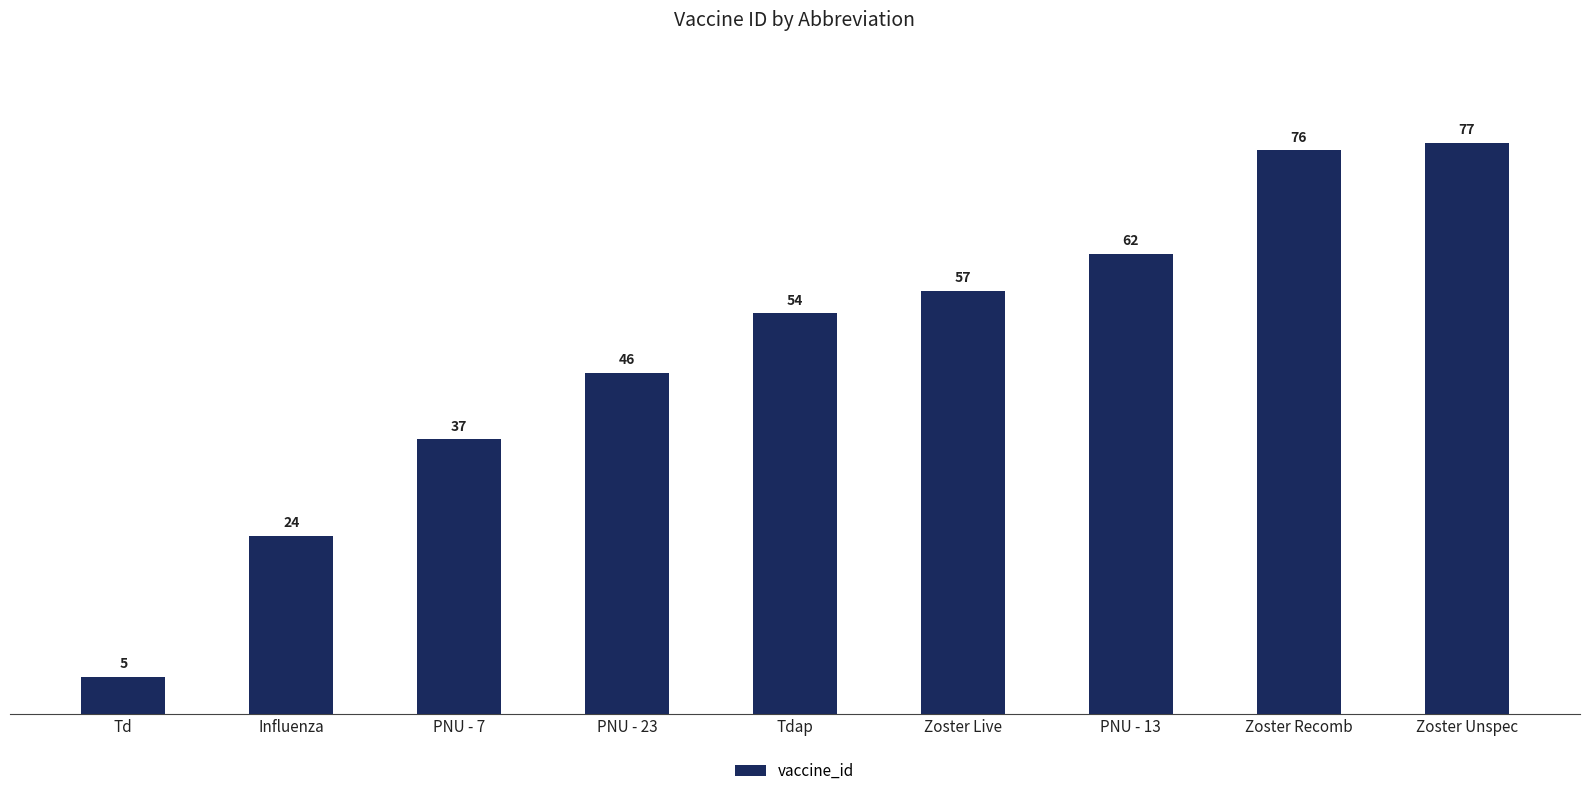

How many series are shown in this chart?

1